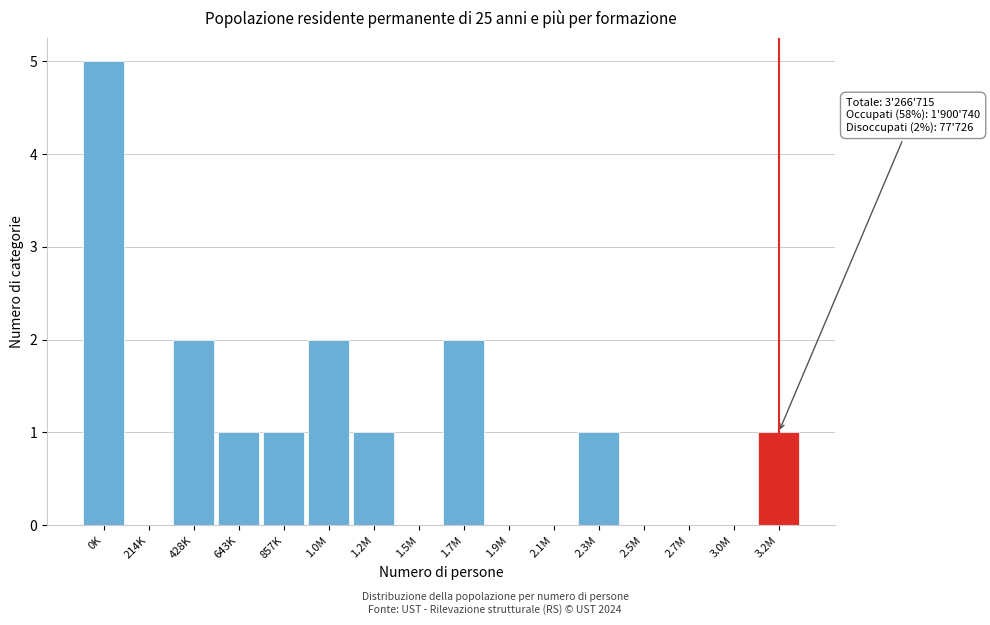

Reading left to right, extract all data points from this chart.

0K=5	214K=0	428K=2	643K=1	857K=1	1.0M=2	1.2M=1	1.5M=0	1.7M=2	1.9M=0	2.1M=0	2.3M=1	2.5M=0	2.7M=0	3.0M=0	3.2M=1